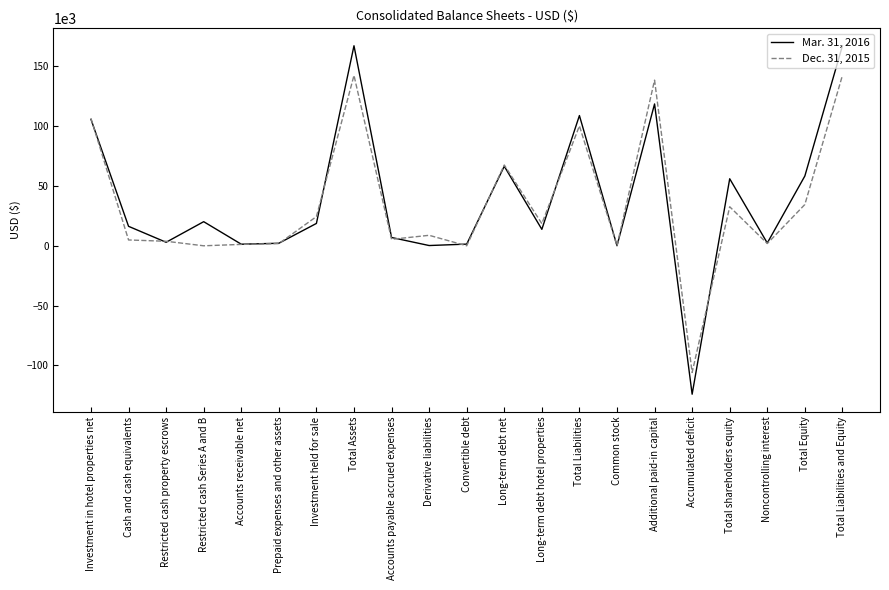

At how many categories does at least one series exceed 73639?

5